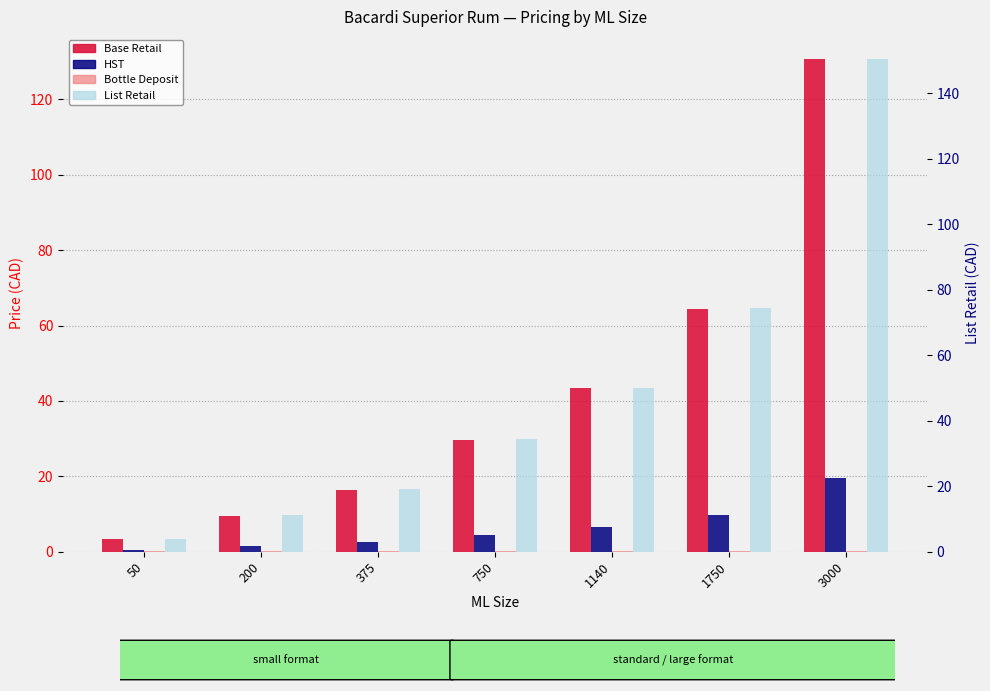

What is the total value across all series at 3000?

301.1